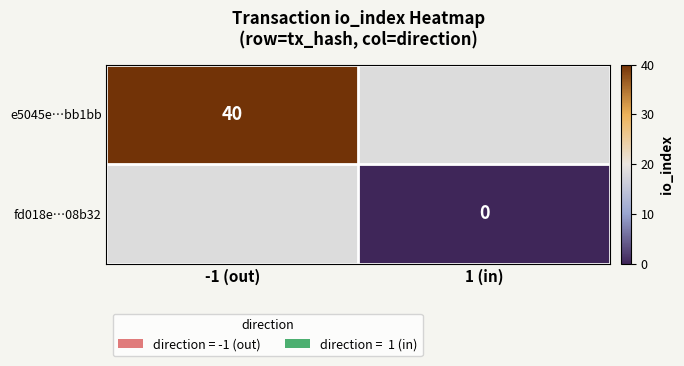

At 1 (in), list the series in order from smallest to largest.

e5045e…bb1bb, fd018e…08b32